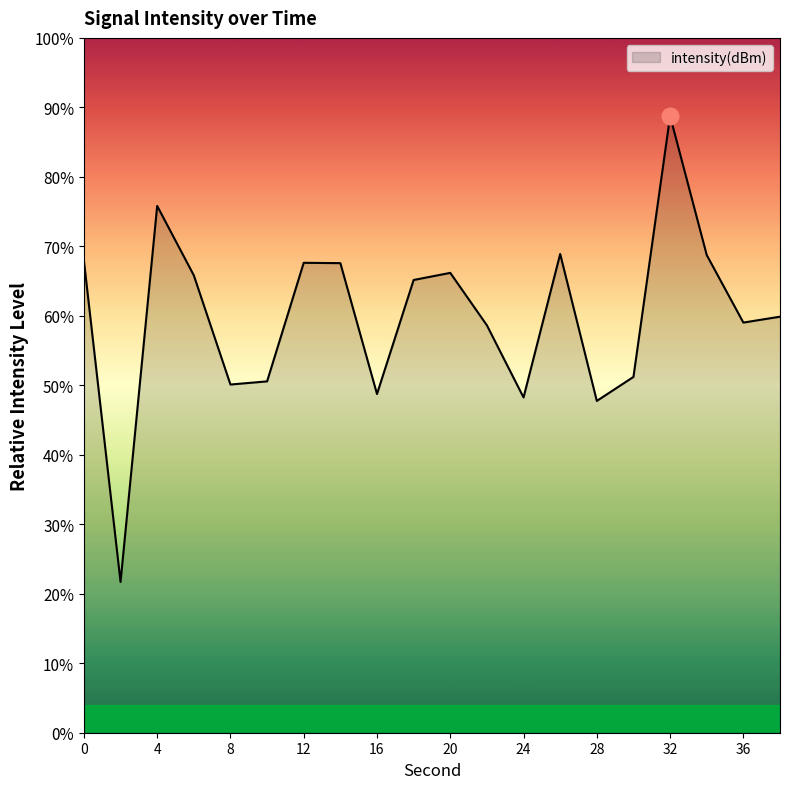

What is the maximum value shown in the chart?

88.7